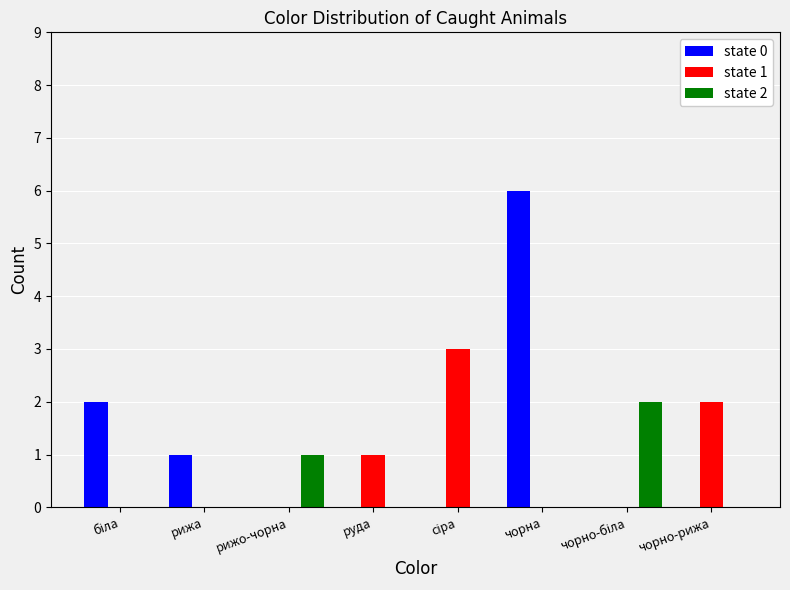

At which category is the sum across all series the highest?

чорна